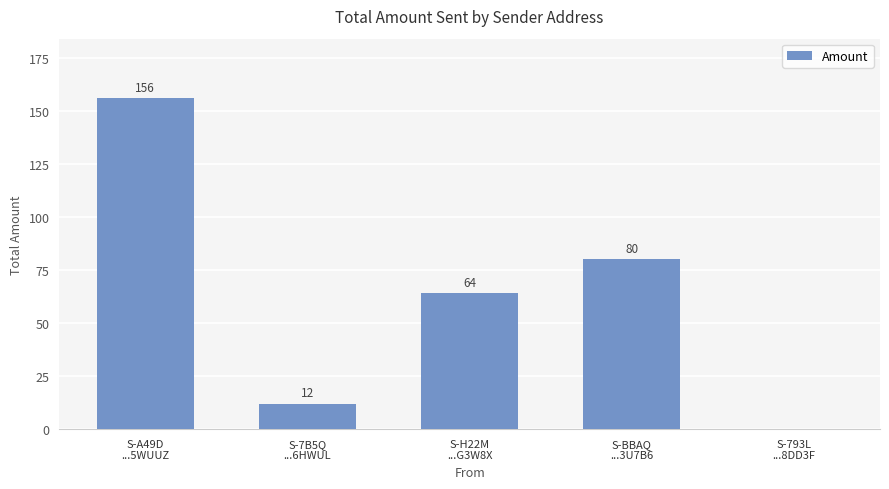

Reading left to right, transcribe all the data shown in this chart.

156	12	64	80	0